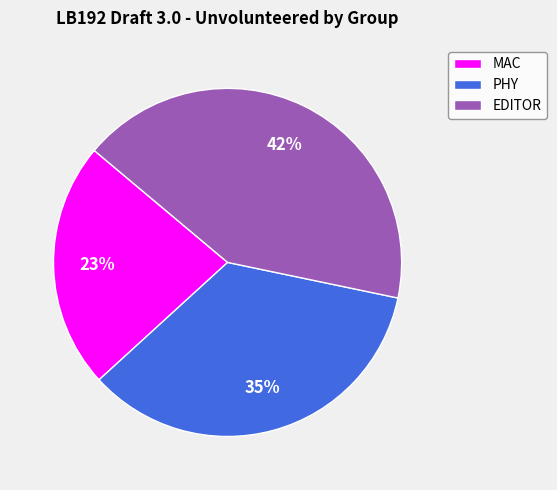

Is it true that PHY is 35% of the pie?

True